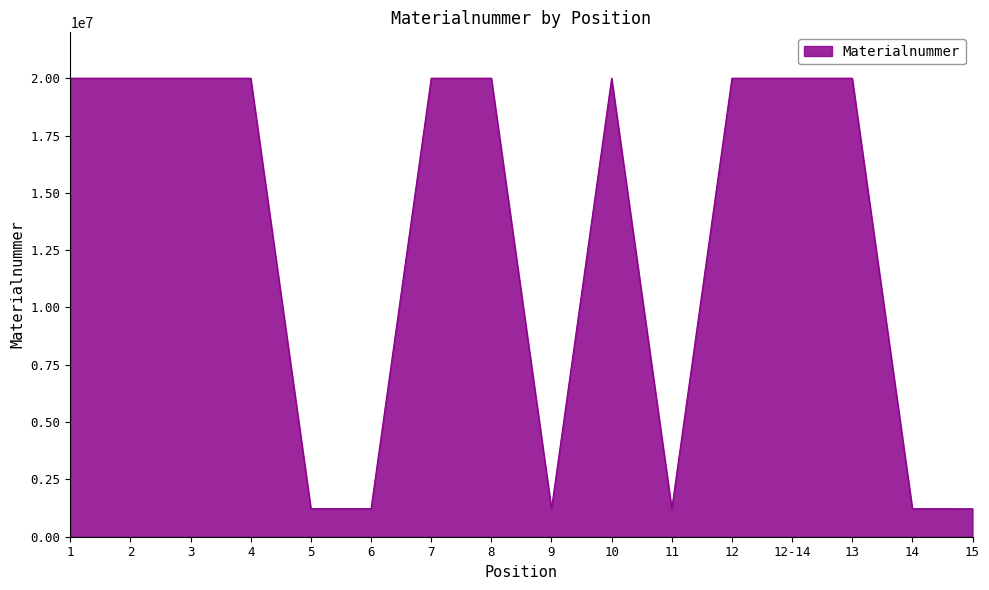

Approximately how many times larger is the value at 7 compared to 15?

16.4